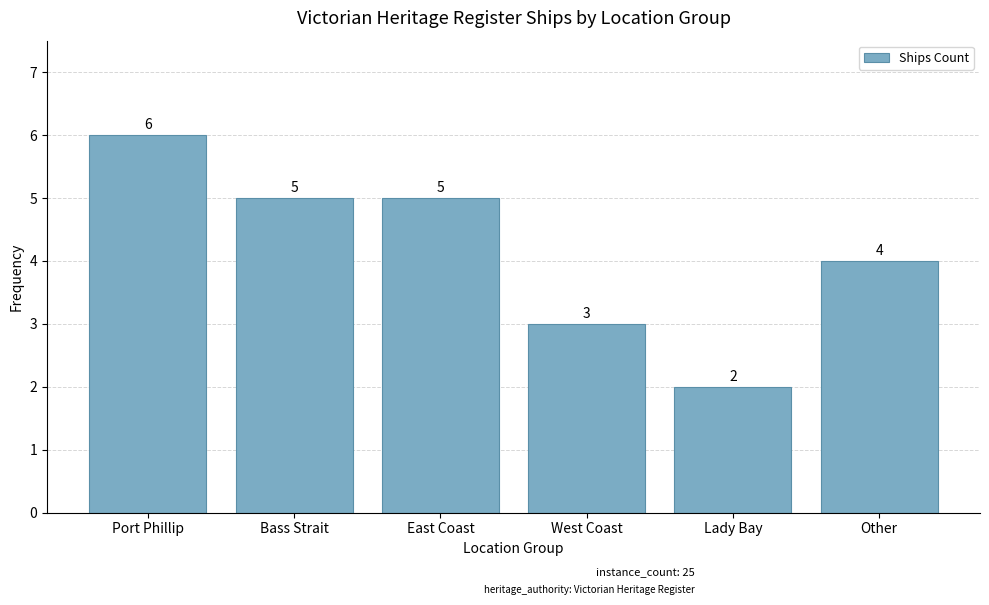

Read the value at Lady Bay.

2